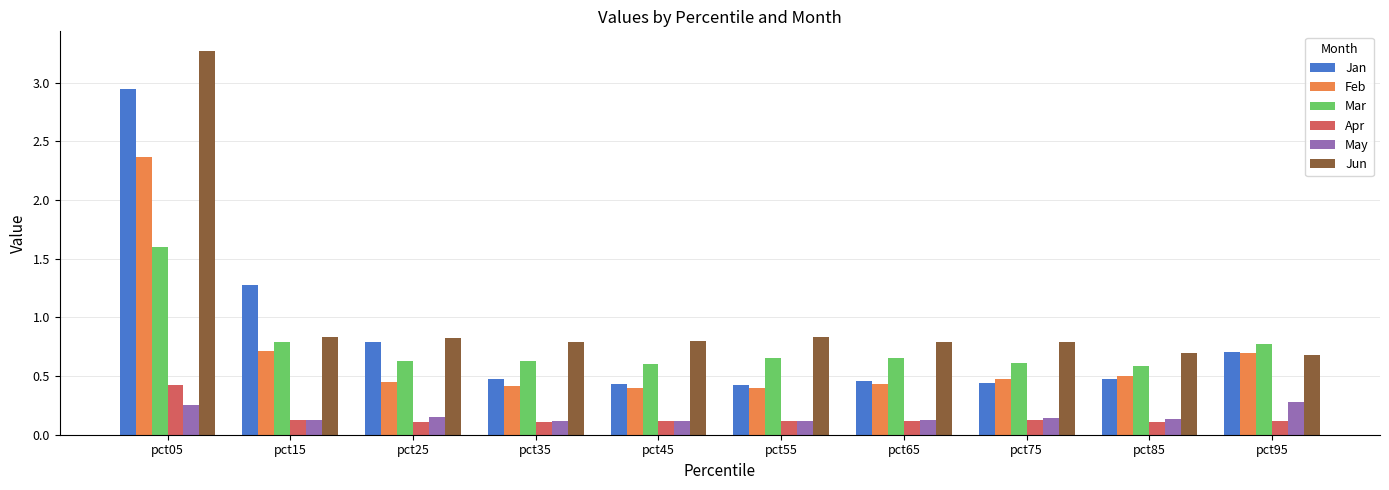

Between pct25 and pct55, which series saw the biggest shift?

Jan